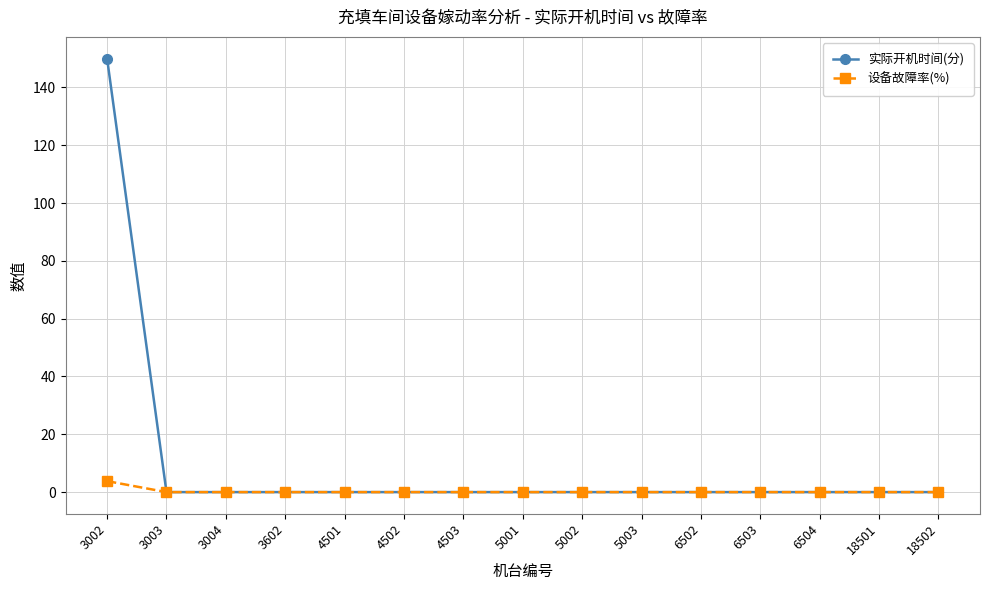

Which series has the largest range (max minus min)?

实际开机时间(分)